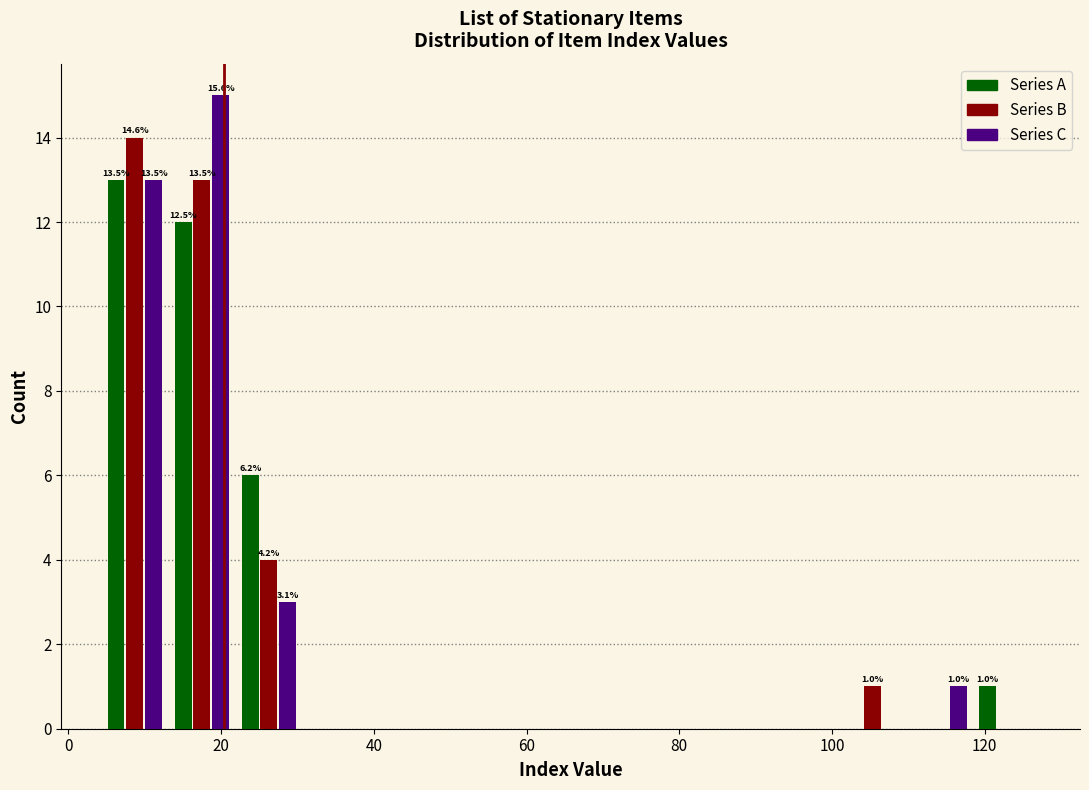

In the Series C series, which range on the x-axis has the tallest bar?

14 to 22